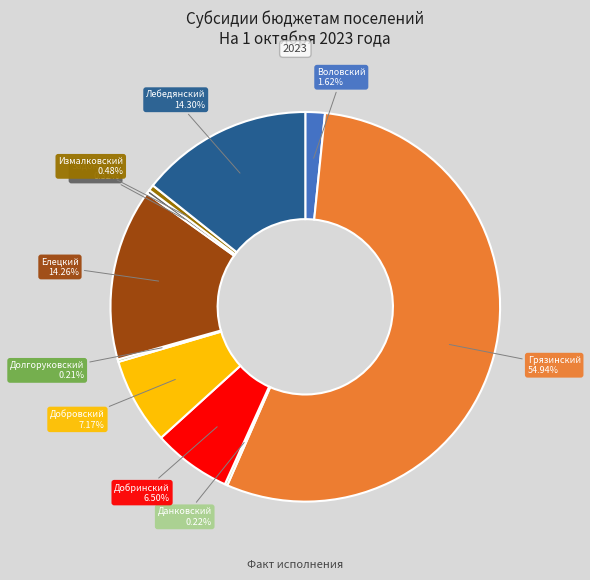

Is there any slice that represents more than half of the pie?

Yes